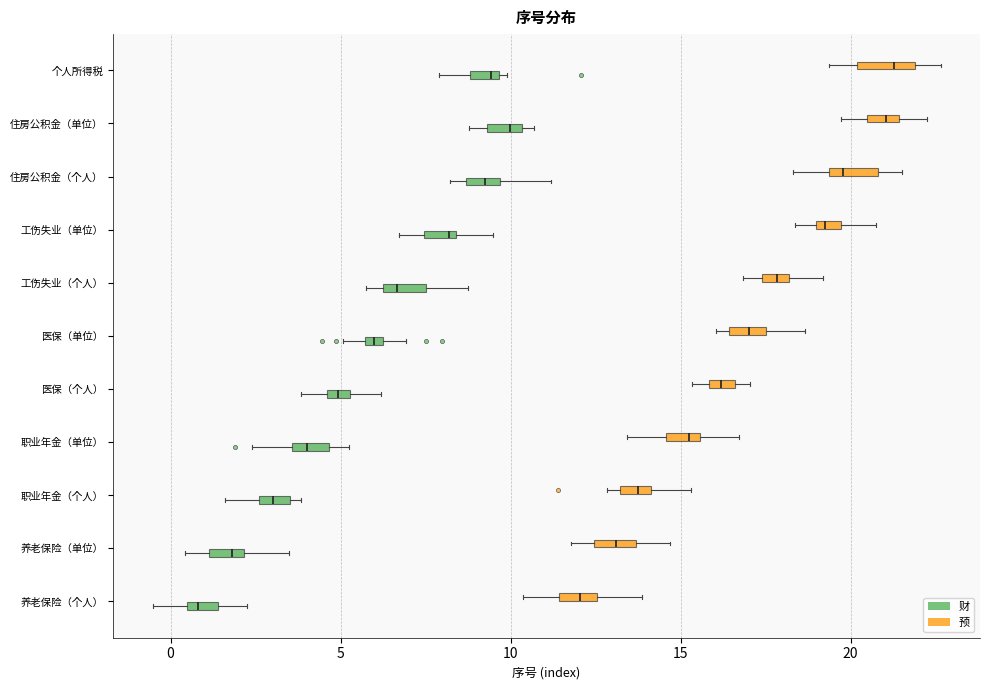

Where is the right edge of the box for 职业年金（个人） (预) on the x-axis? The values are not printed on the chart, so give them approximately, as read against the axis.

14.0